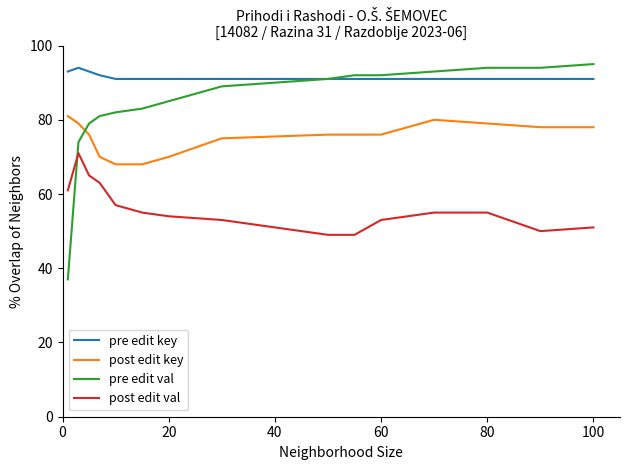

What is the average value of the pre edit key series?

92